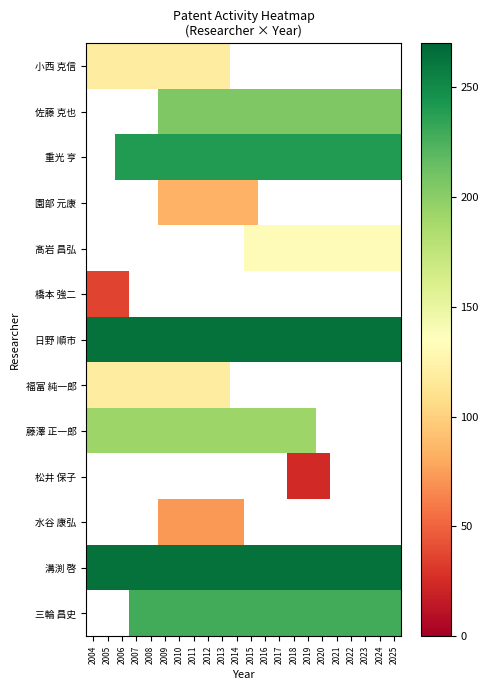

Is the value of 小西 克信 at 2020 greater than the value of 溝渕 啓 at 2004?

No